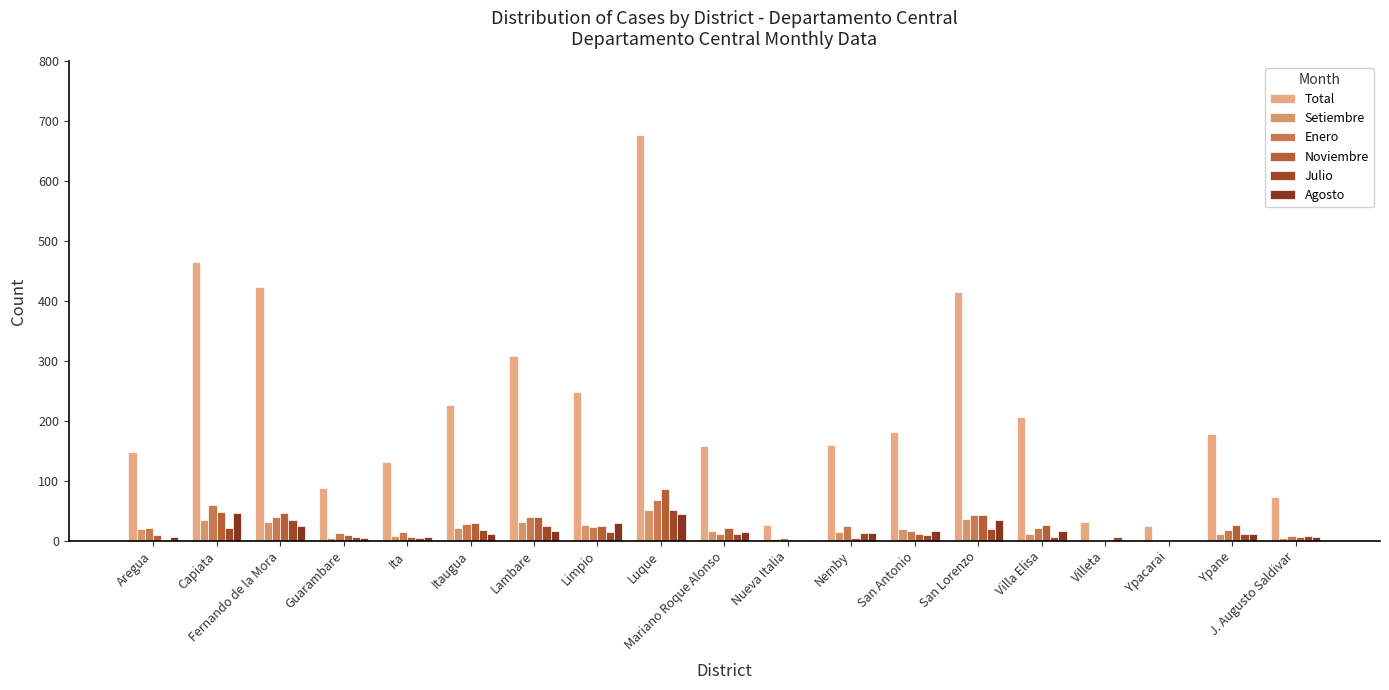

What is the label of the 2nd bar from the left?

Capiata